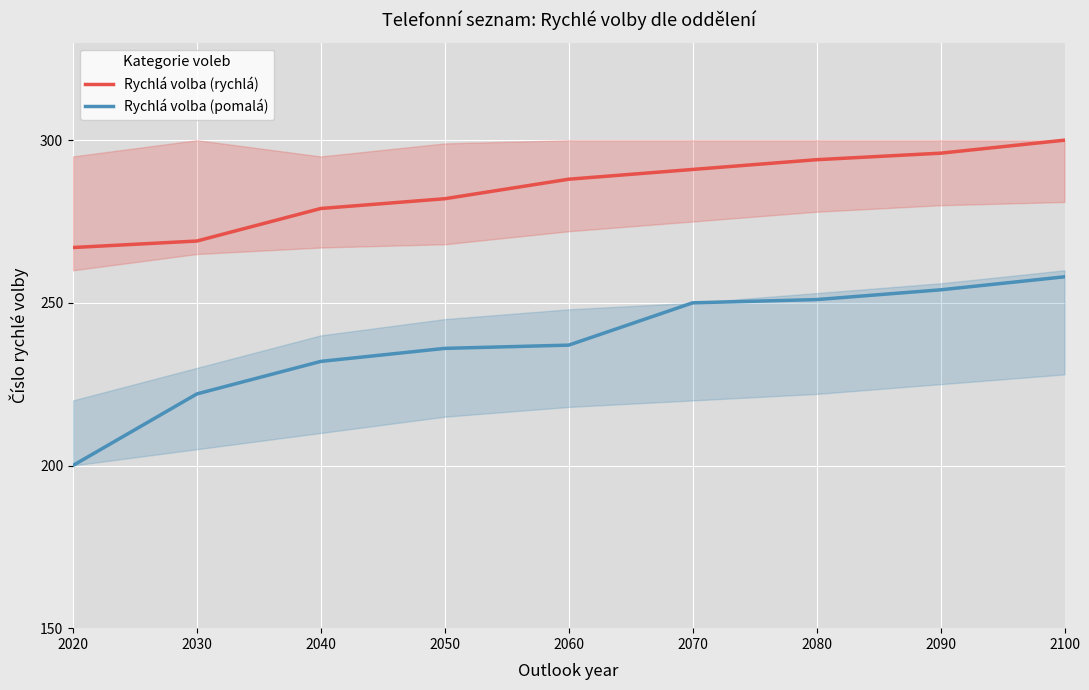

List the labels in order of Rychlá volba (rychlá) value, largest first.

2100, 2090, 2080, 2070, 2060, 2050, 2040, 2030, 2020